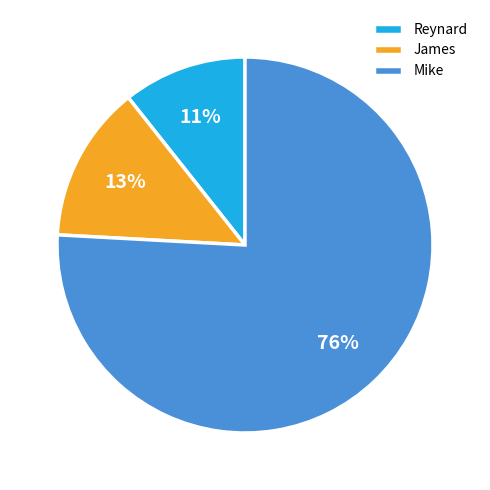

Combined, do James and Reynard account for over 50%?

No